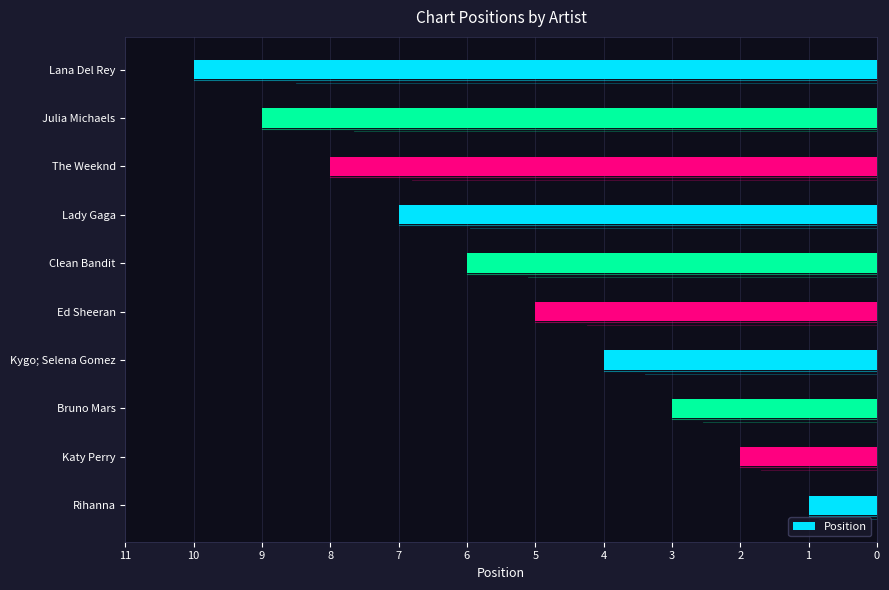

How many data points are less than 6?

5